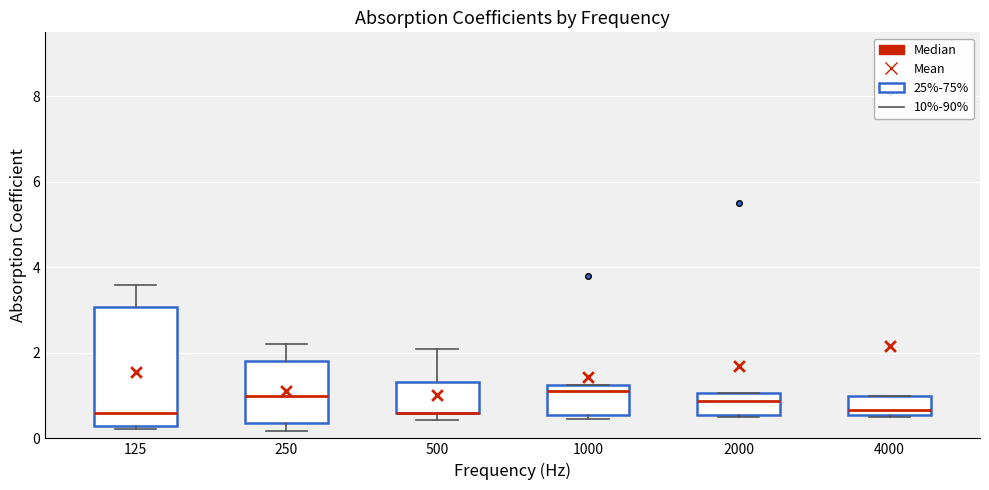

Reading left to right, transcribe this box plot: for each box, give where its median line is, the range the box spans, and where its two whiskers end, as read against the y-axis. The values are not printed on the chart, so give them approximately, as read against the axis.

125: median 0.6, box 0.2 to 3.0, whiskers 0.2 (just below the box's lower edge) to 3.6
250: median 1.0, box 0.4 to 1.8, whiskers 0.2 to 2.2
500: median 0.6 (drawn on the box's lower edge), box 0.6 to 1.4, whiskers 0.4 to 2.2
1000: median 1.2 (just below the box's upper edge), box 0.6 to 1.2, whiskers 0.4 to 1.2
2000: median 0.8, box 0.6 to 1.0, whiskers 0.6 to 1.0
4000: median 0.6 (just above the box's lower edge), box 0.6 to 1.0, whiskers 0.6 to 1.0